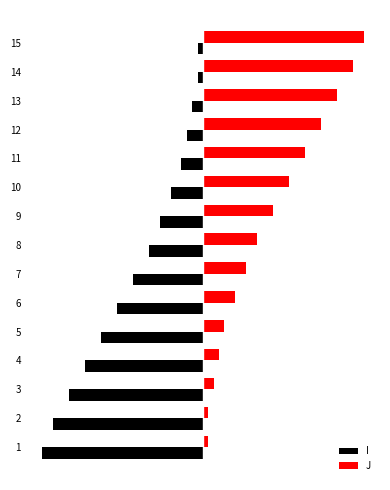

Between 4 and 11, which series saw the biggest shift?

I